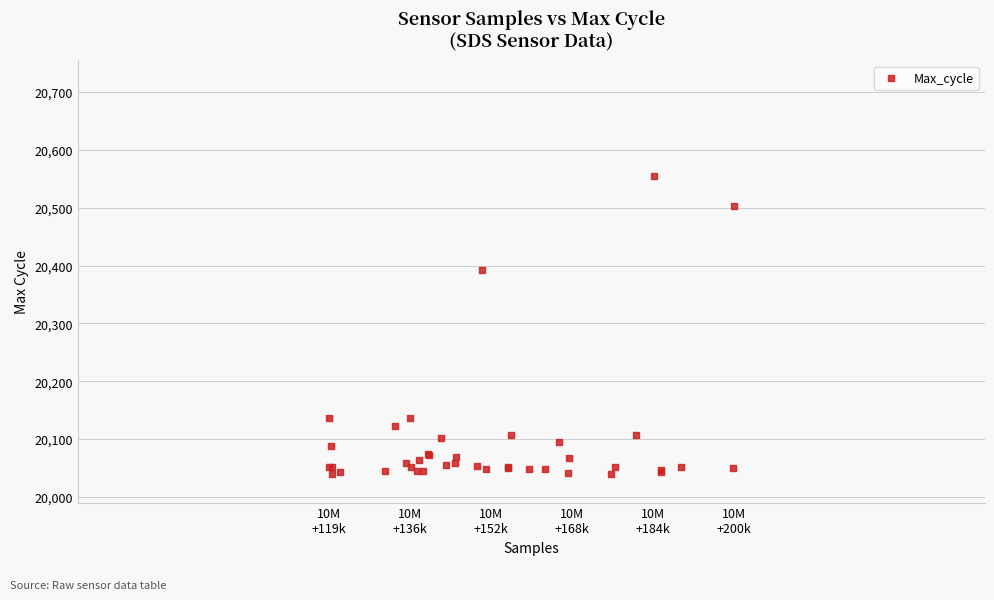

What Y value in the scatter plot is closest to 20297?

20393